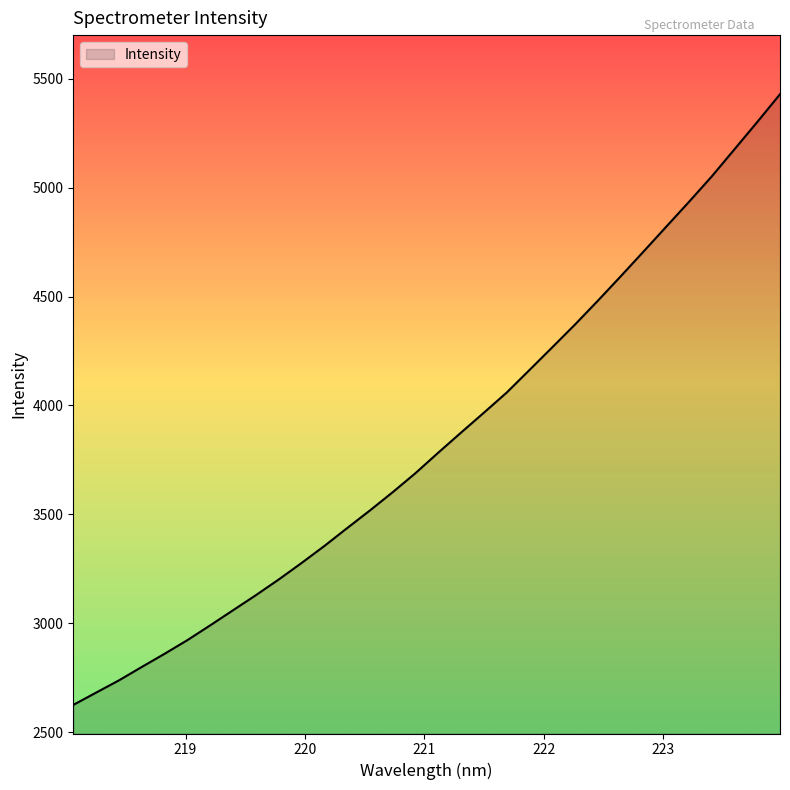

What is the difference between the maximum and minimum values?

2803.7